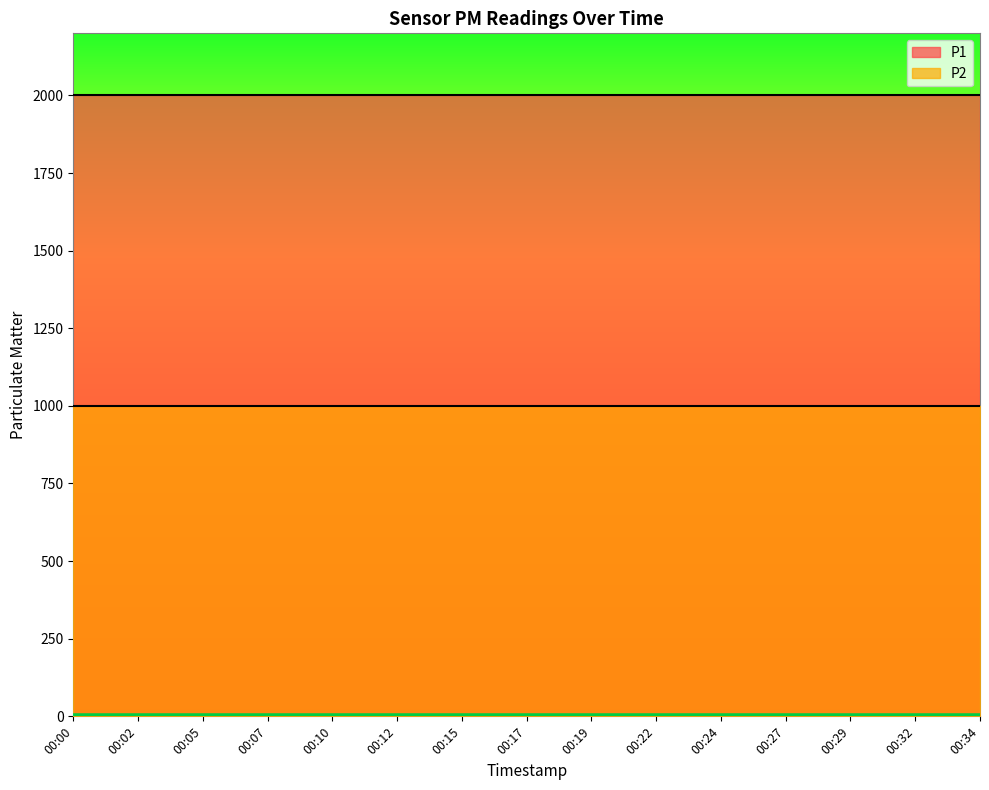

At which category does the chart reach its peak across all series?

00:00